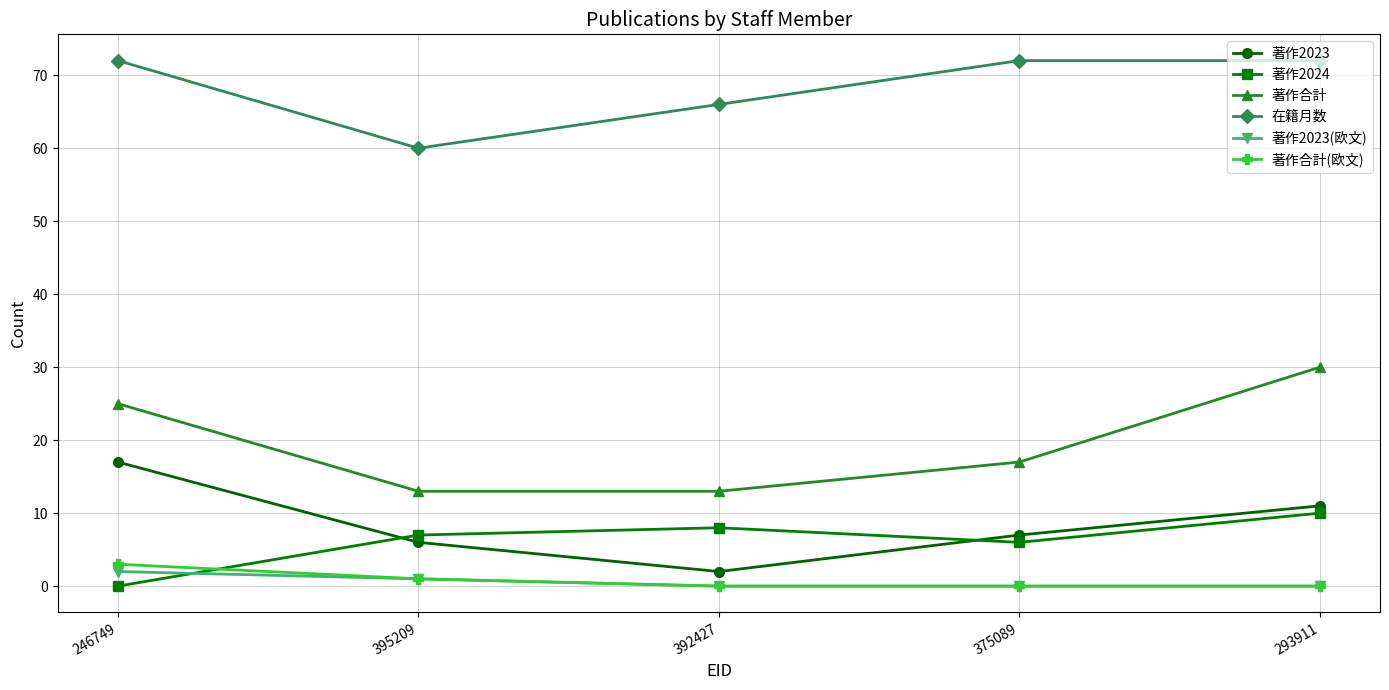

At which label is 著作2024 closest to 5?

375089